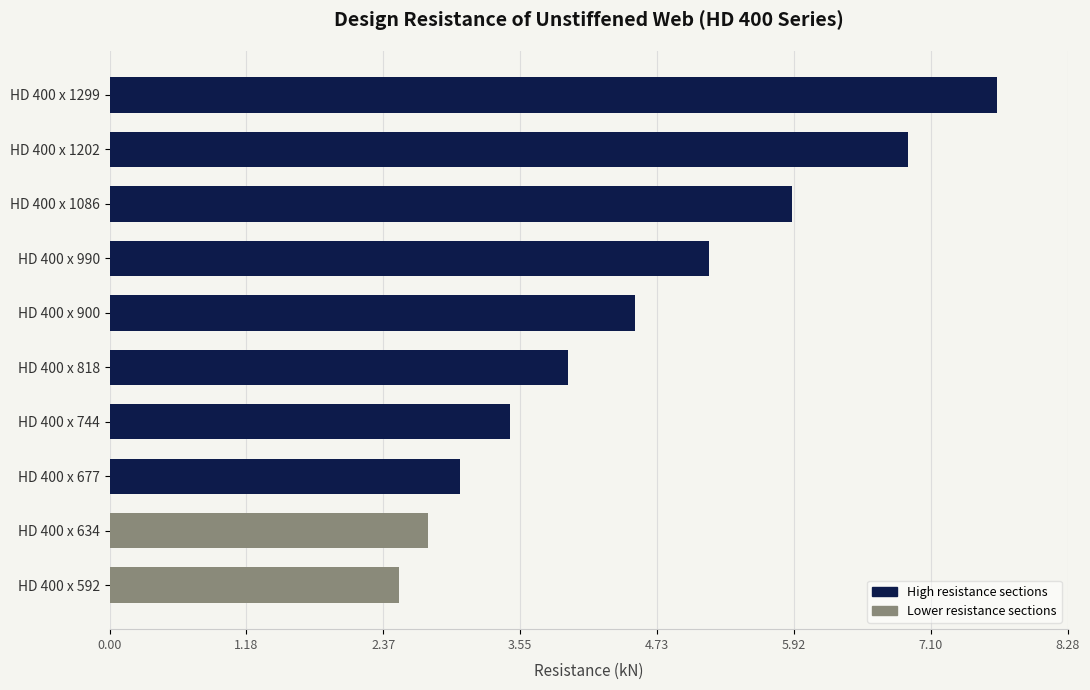

Are the bars horizontal?

Yes